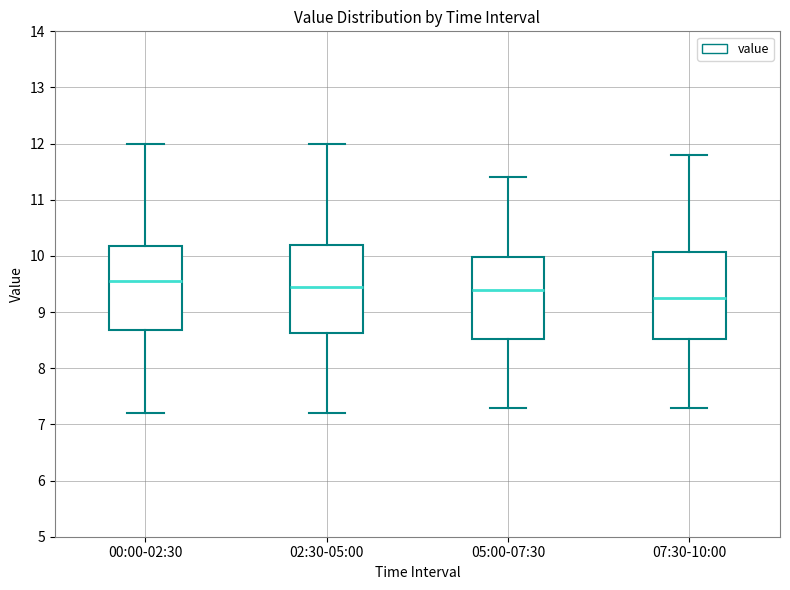

Which box has the highest median line?

00:00-02:30